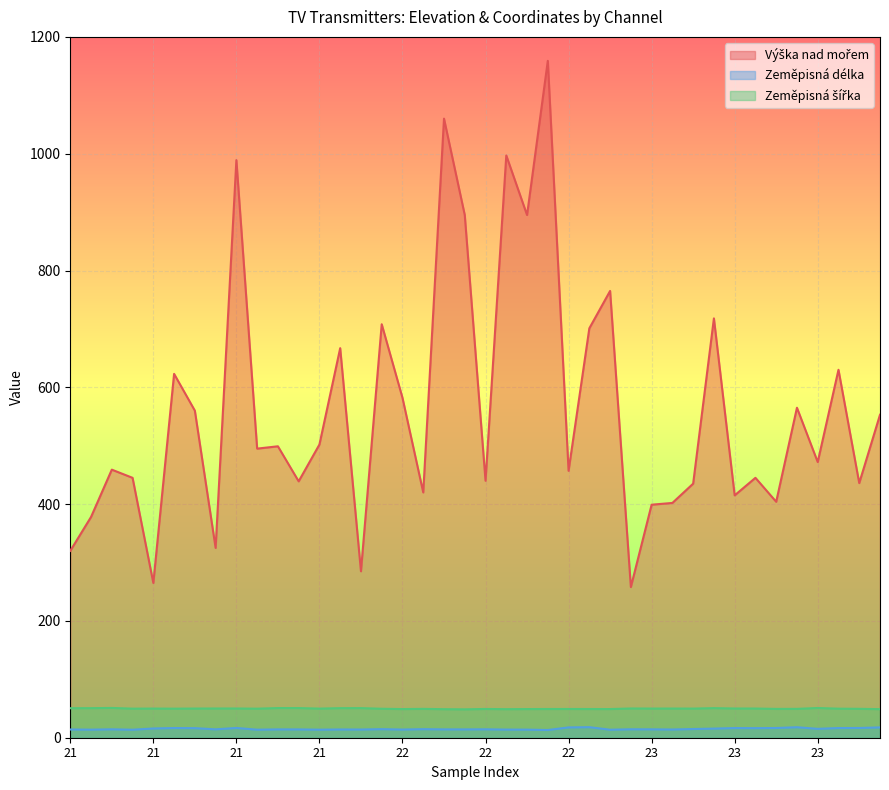

True or false: Výška nad mořem and Zeměpisná šířka intersect in this chart.

False